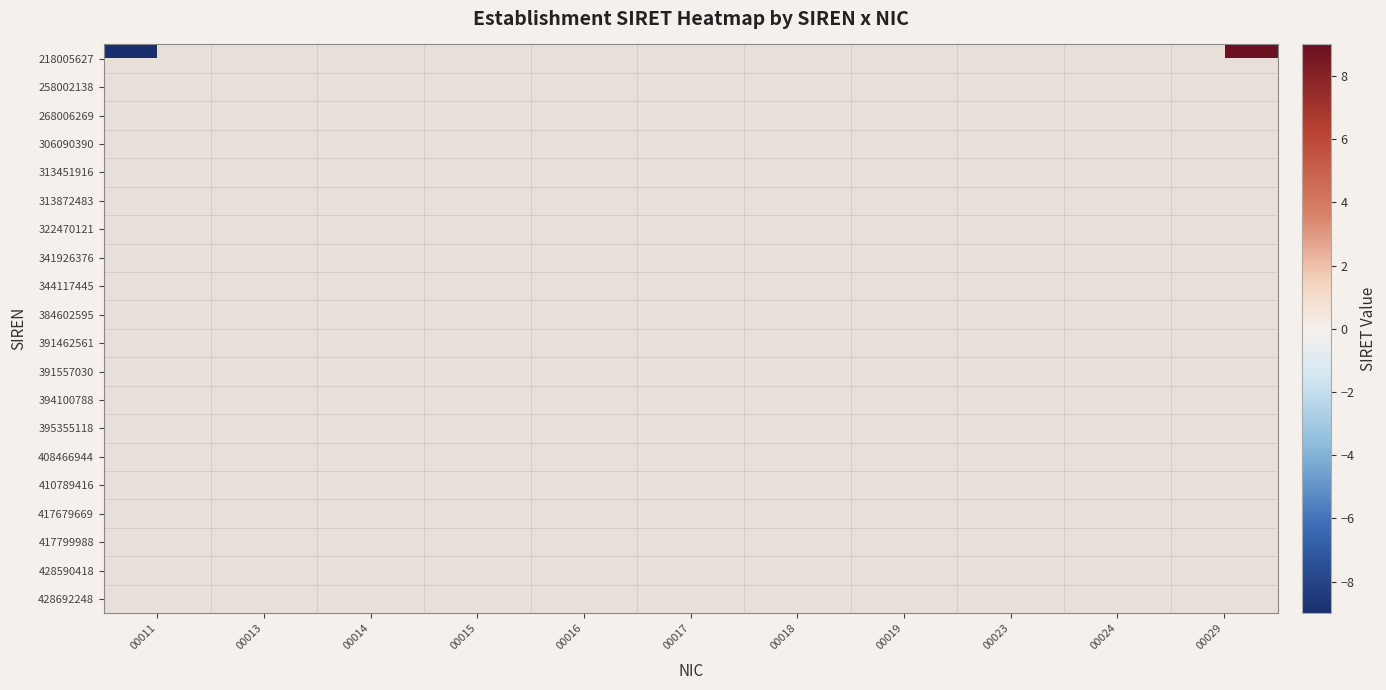

At which category does the chart reach its minimum across all series?

00011